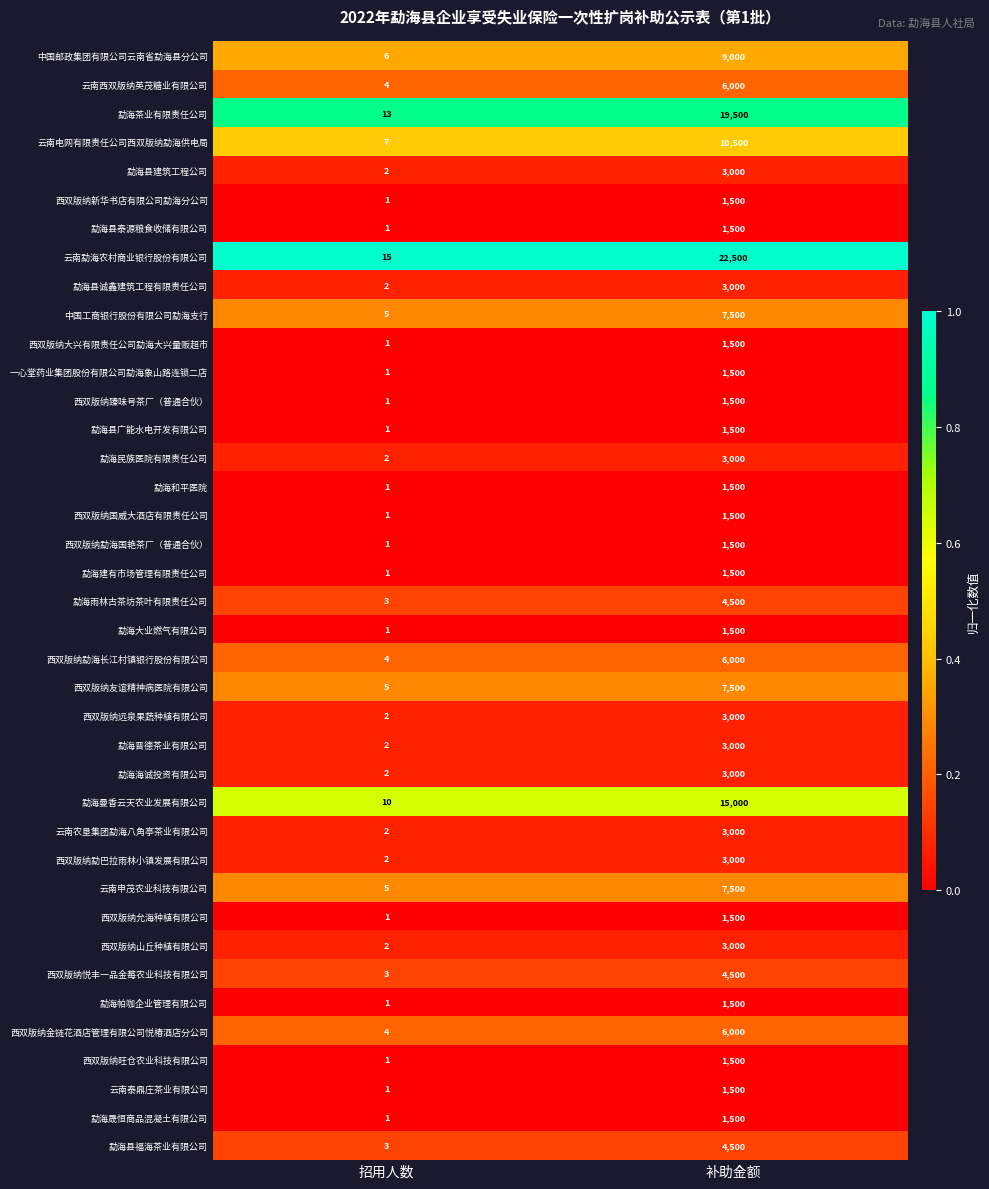

Is it true that 勐海县广能水电开发有限公司 equals 1002 at 补助金额?

False